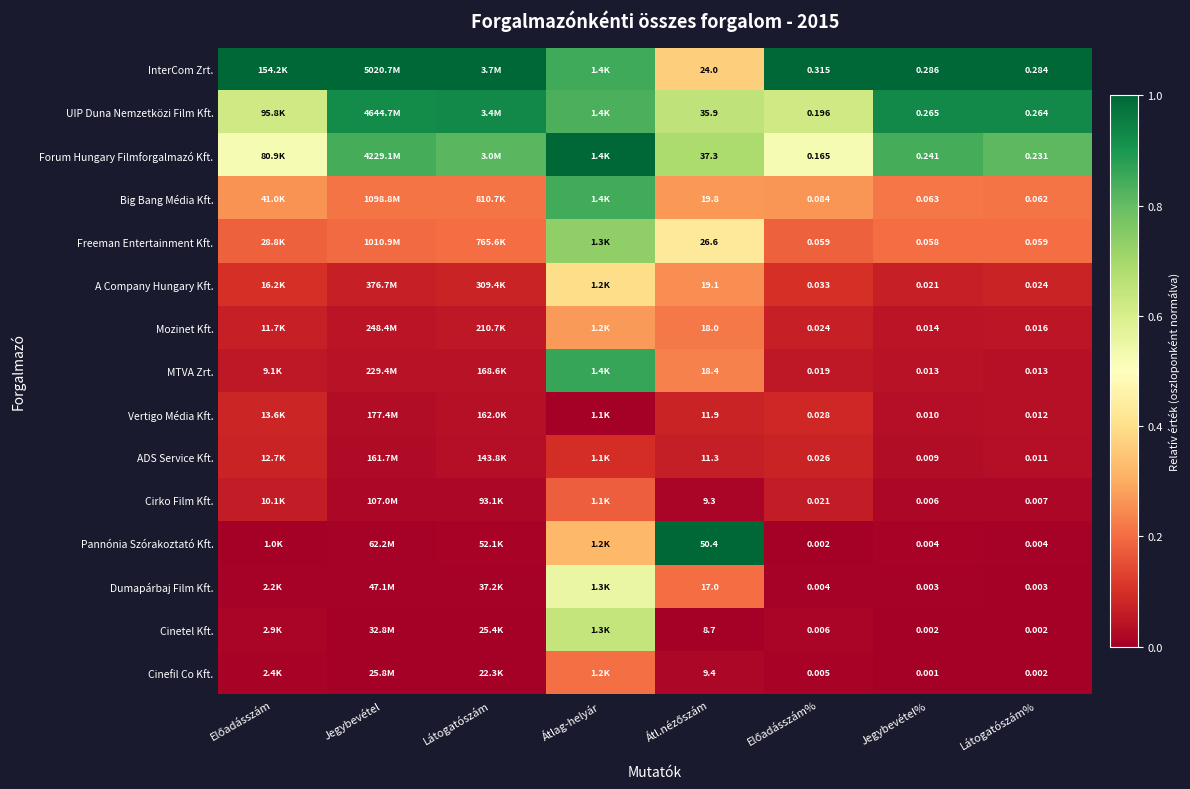

Rank the series at Jegybevétel from highest to lowest value.

InterCom Zrt., UIP Duna Nemzetközi Film Kft., Forum Hungary Filmforgalmazó Kft., Big Bang Média Kft., Freeman Entertainment Kft., A Company Hungary Kft., Mozinet Kft., MTVA Zrt., Vertigo Média Kft., ADS Service Kft., Cirko Film Kft., Pannónia Szórakoztató Kft., Dumapárbaj Film Kft., Cinetel Kft., Cinefil Co Kft.